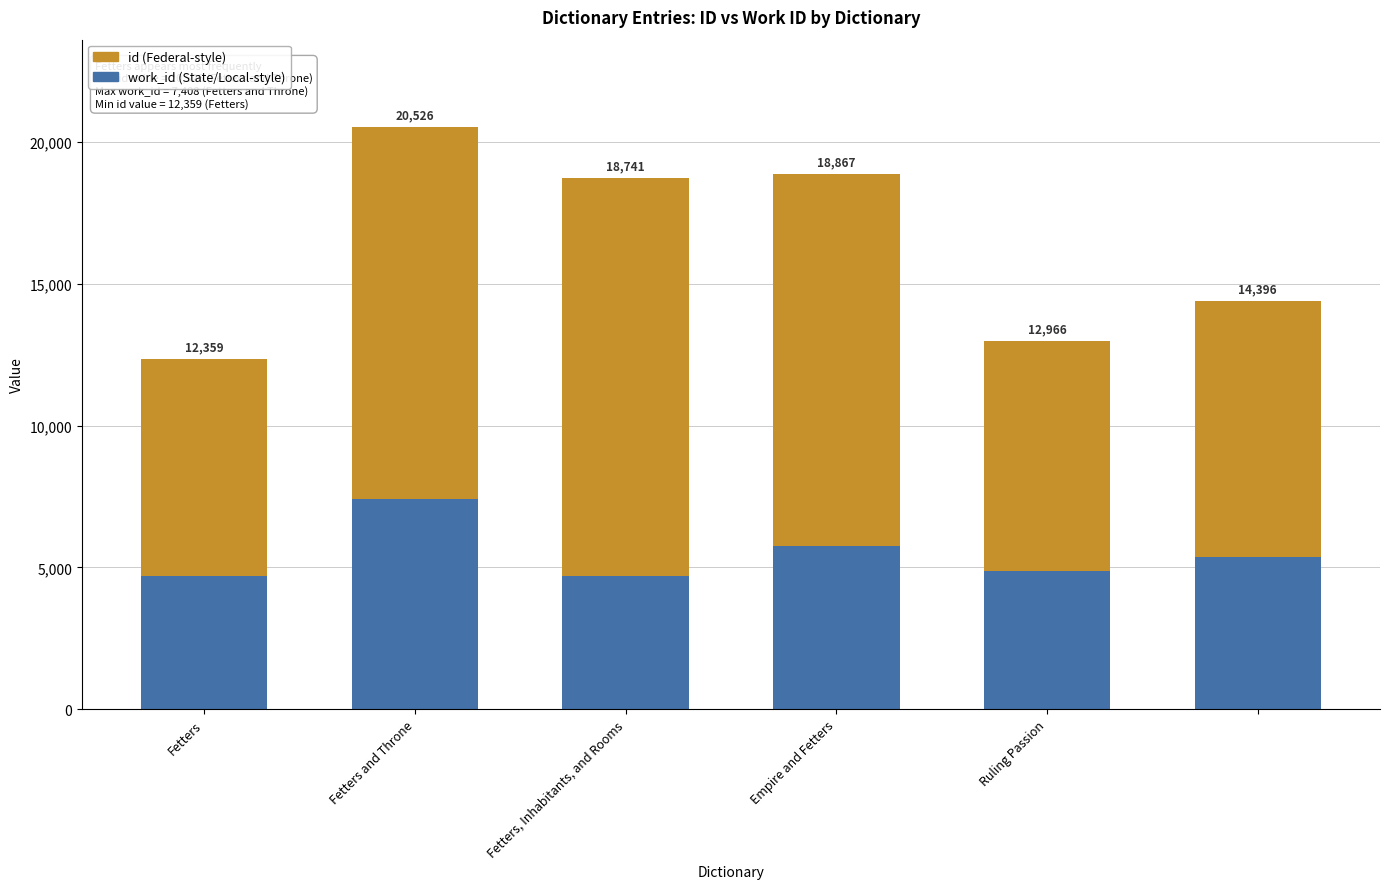

How many bars are there in total?

6